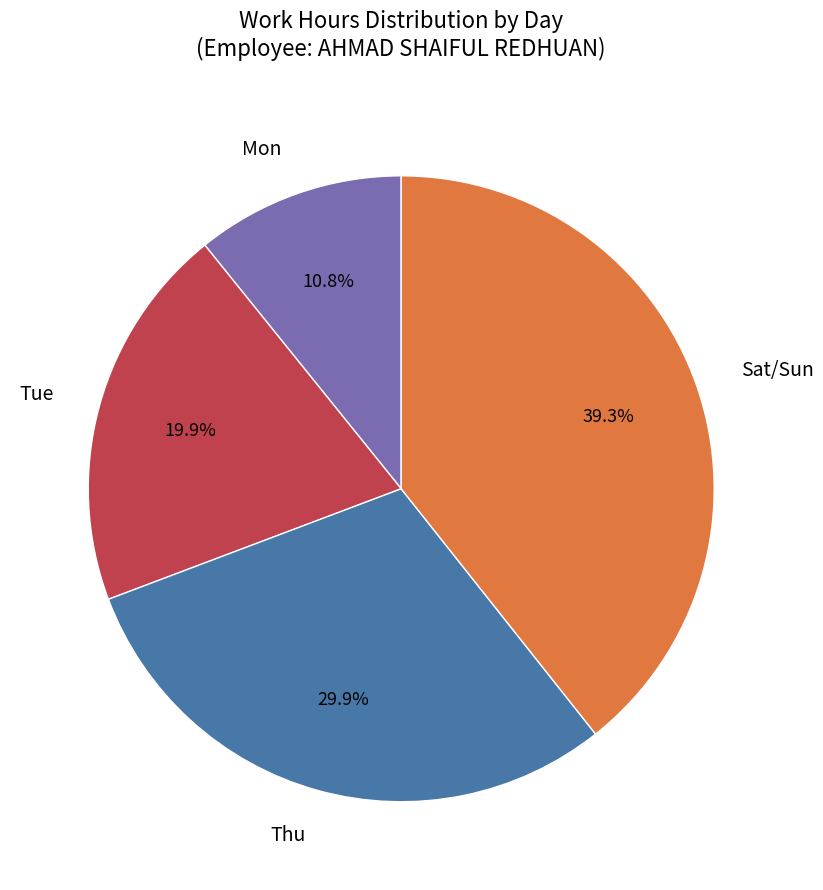

Combined, what portion of the pie is Mon and Tue?

30.7%